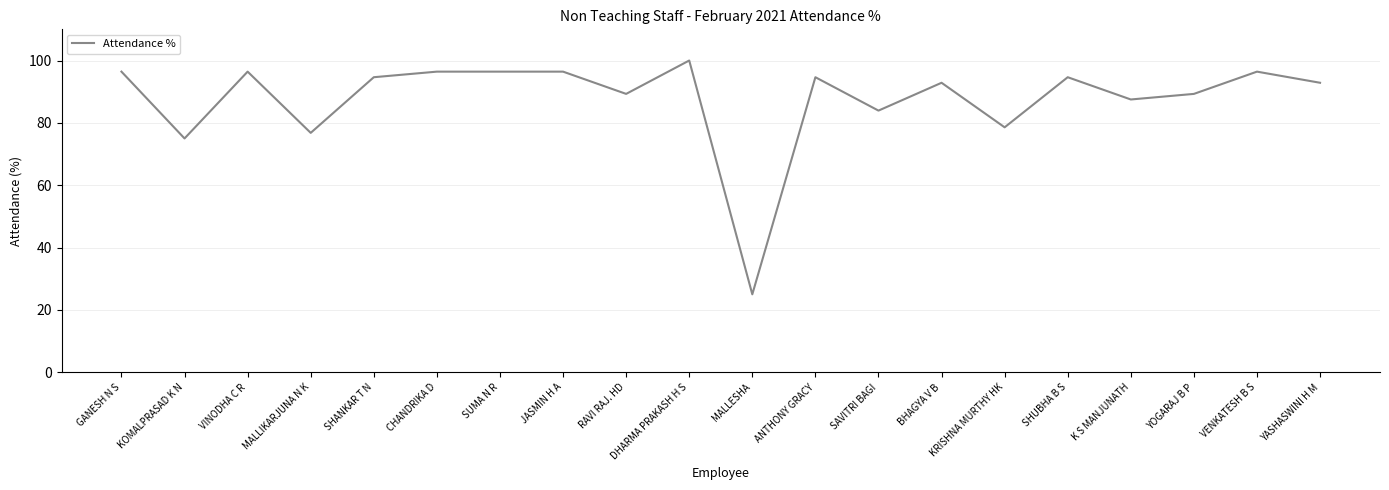

True or false: there are more than 0 points higher than both neighbors.

True